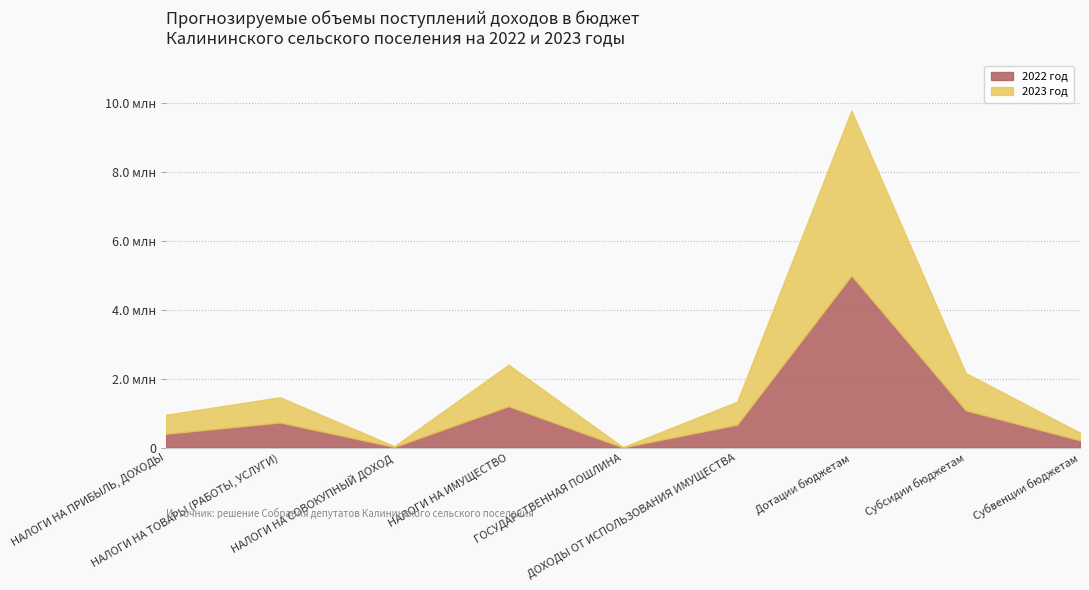

What is the minimum value for 2022 год?

7000